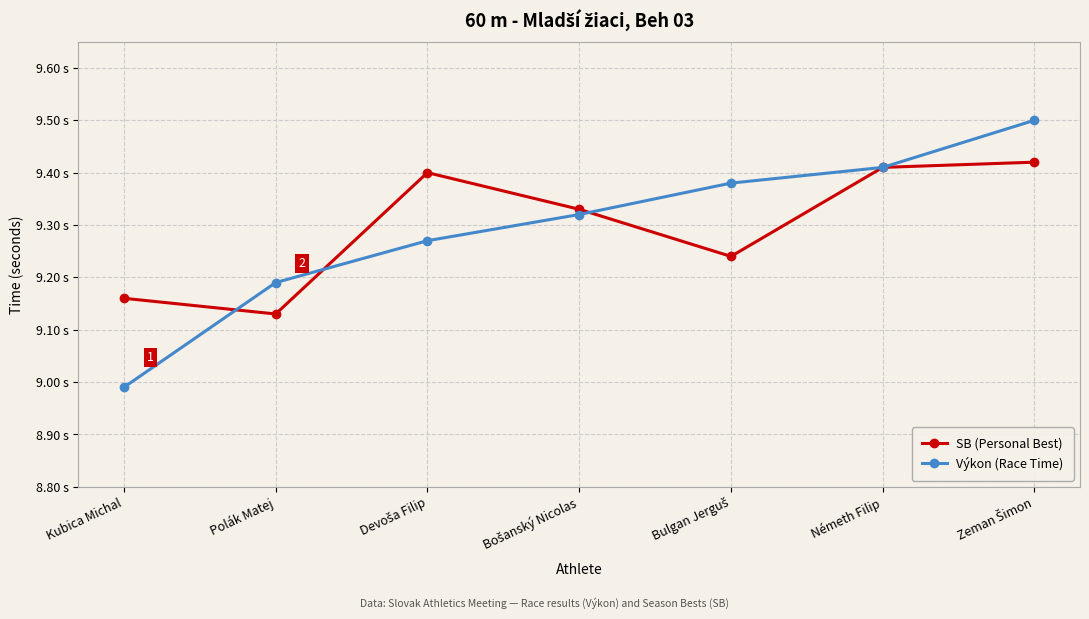

What is the maximum value shown in the chart?

9.5